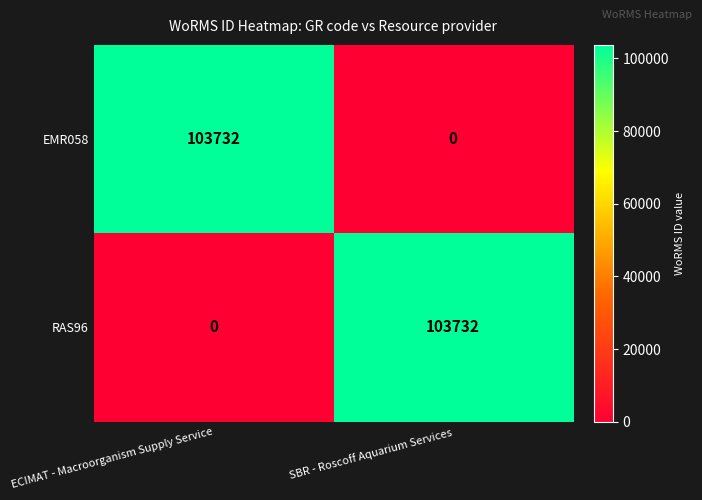

Reading right to left, what are all the values shown in this chart?

EMR058: SBR - Roscoff Aquarium Services=0	ECIMAT - Macroorganism Supply Service=103732
RAS96: SBR - Roscoff Aquarium Services=103732	ECIMAT - Macroorganism Supply Service=0